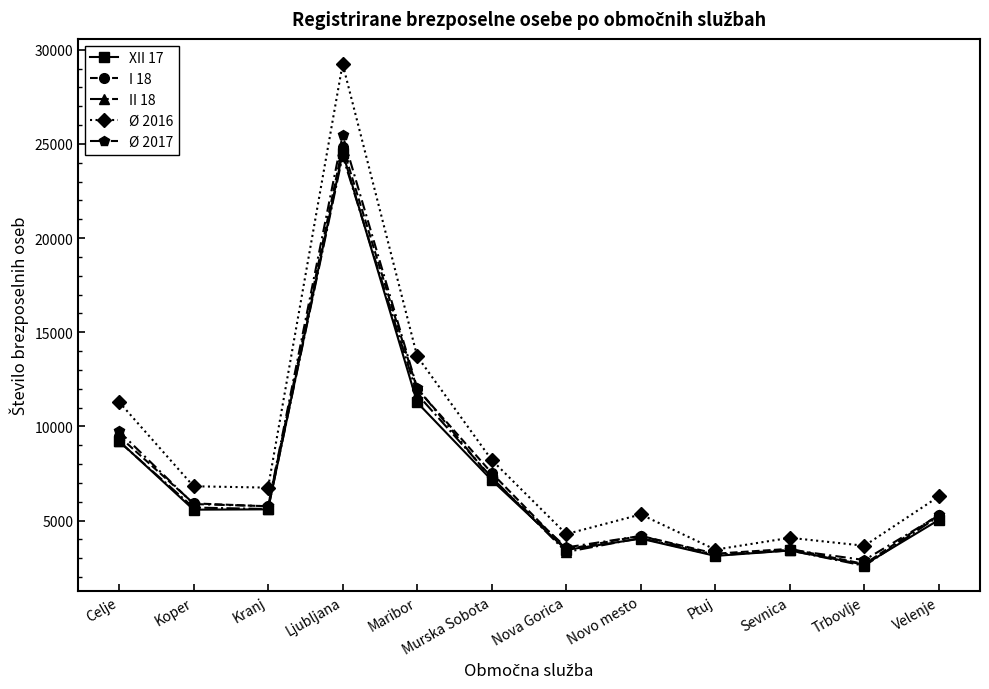

Between Kranj and Murska Sobota, which series saw the biggest shift?

I 18